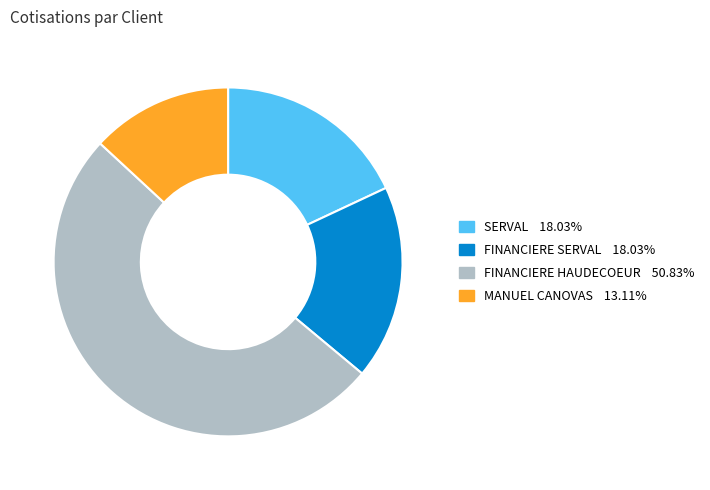

Approximately how many times larger is the value at SERVAL compared to FINANCIERE SERVAL?

1.0